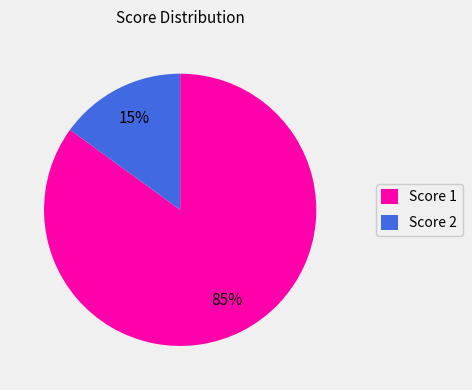

To the nearest percent, what is the difference between the Score 2 and Score 1 slice percentages?

70%